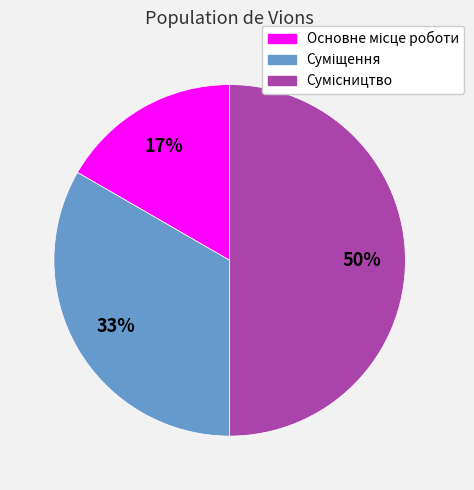

To the nearest percent, what is the difference between the largest and smallest slice percentages?

33%